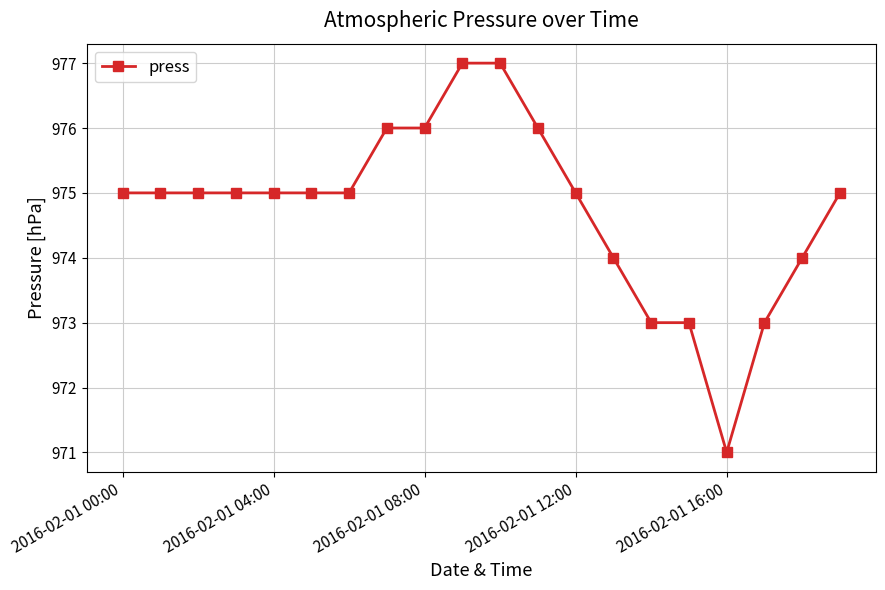

What is the value of the 4th point from the left?

975